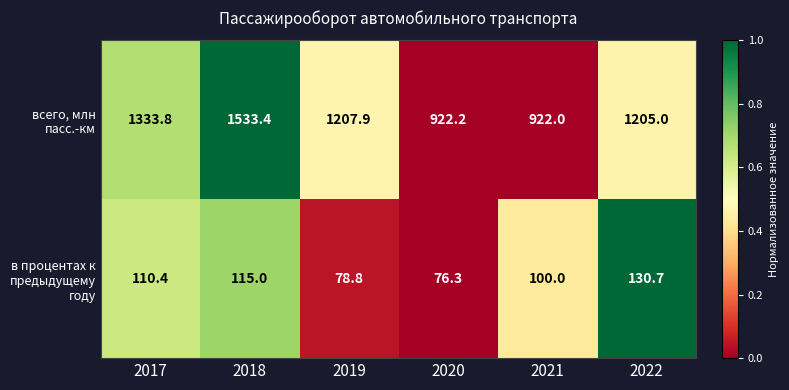

What is the sum of all всего, млн пасс.-км values?

7124.3